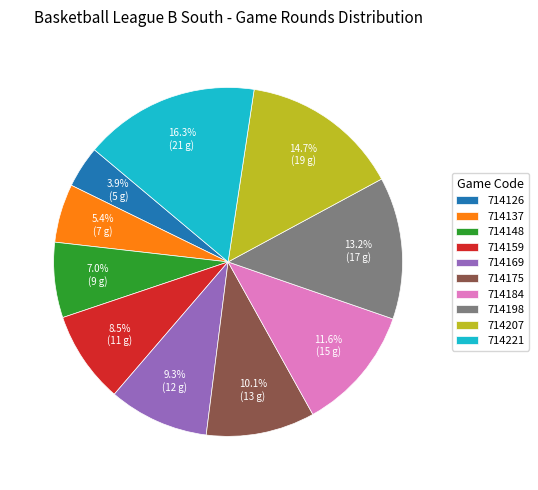

Count the number of slices in the pie.

10